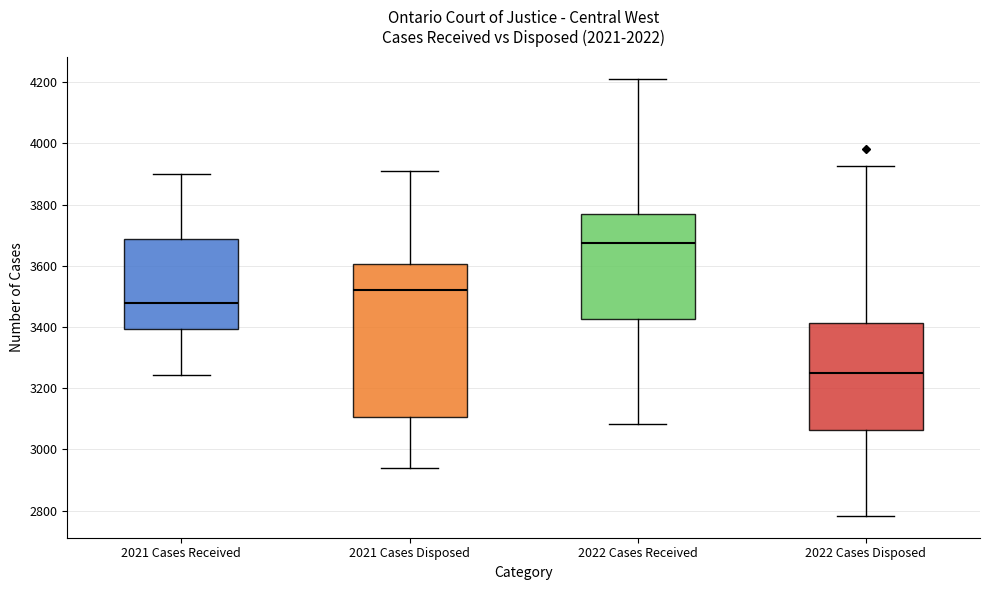

Which box is the tallest, from its lower edge to its upper edge?

2021 Cases Disposed